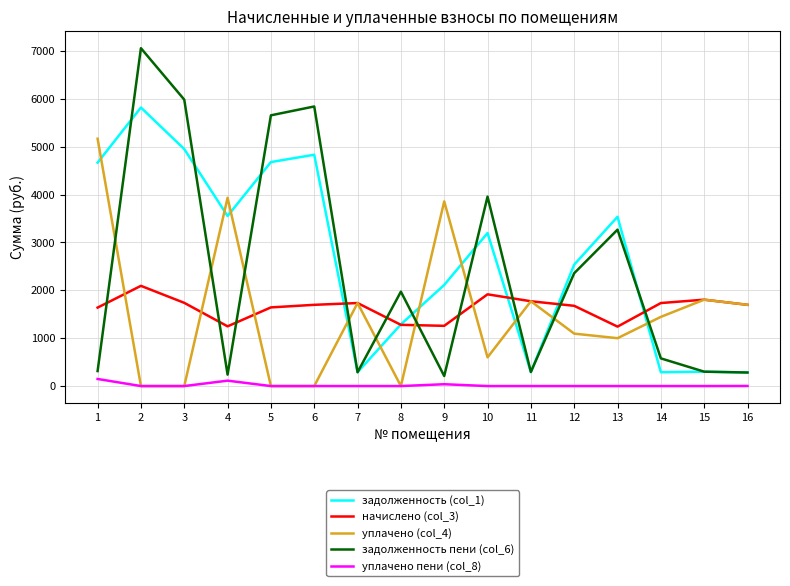

What is the minimum value for задолженность пени (col_6)?

209.9